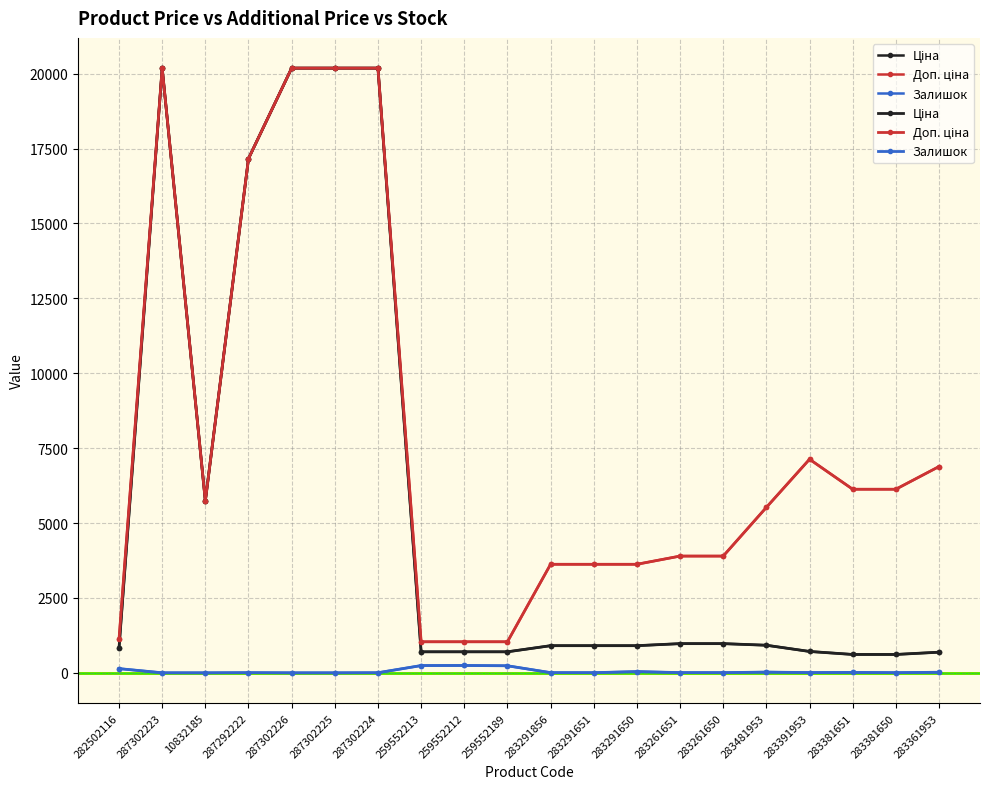

At 283361953, list the series in order from largest to smallest.

Доп. ціна, Ціна, Залишок